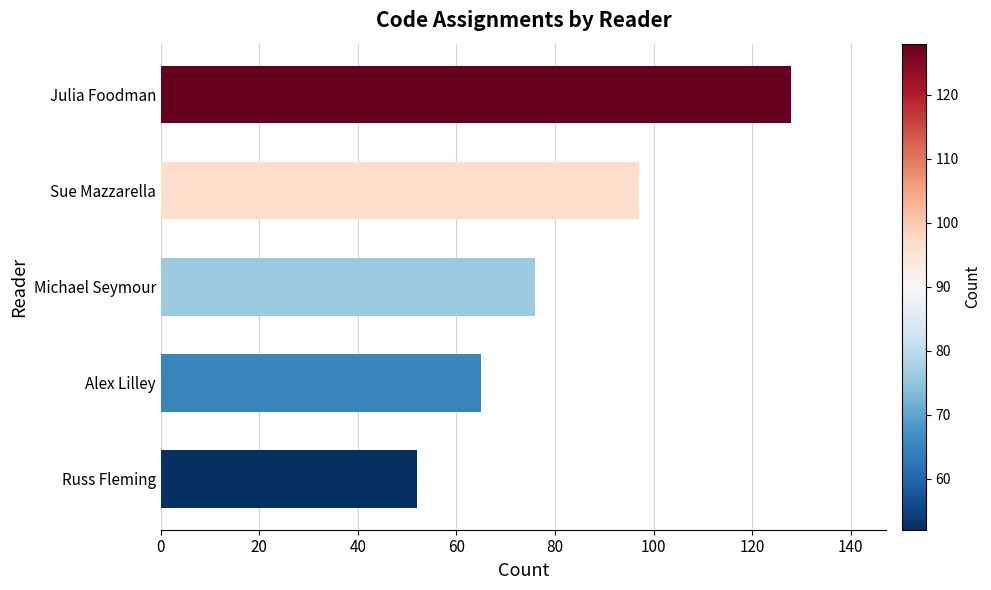

What is the difference between the maximum and minimum values?

76